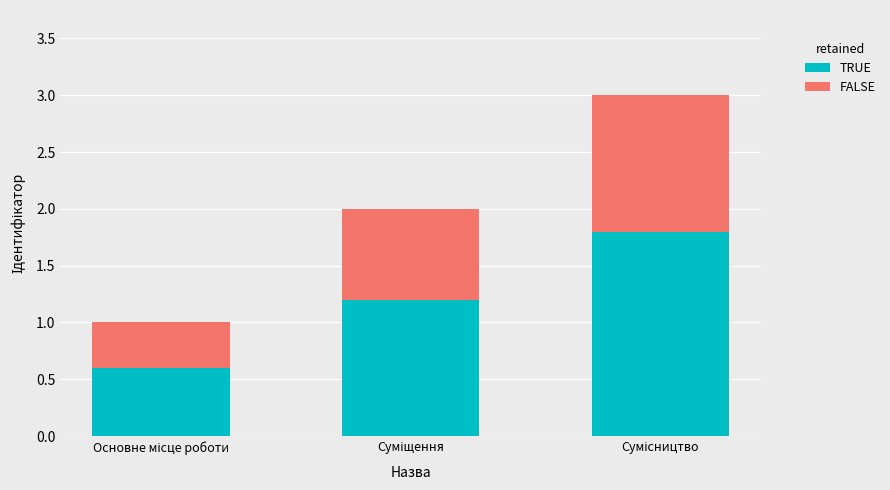

What is the average value of the TRUE series?

1.2